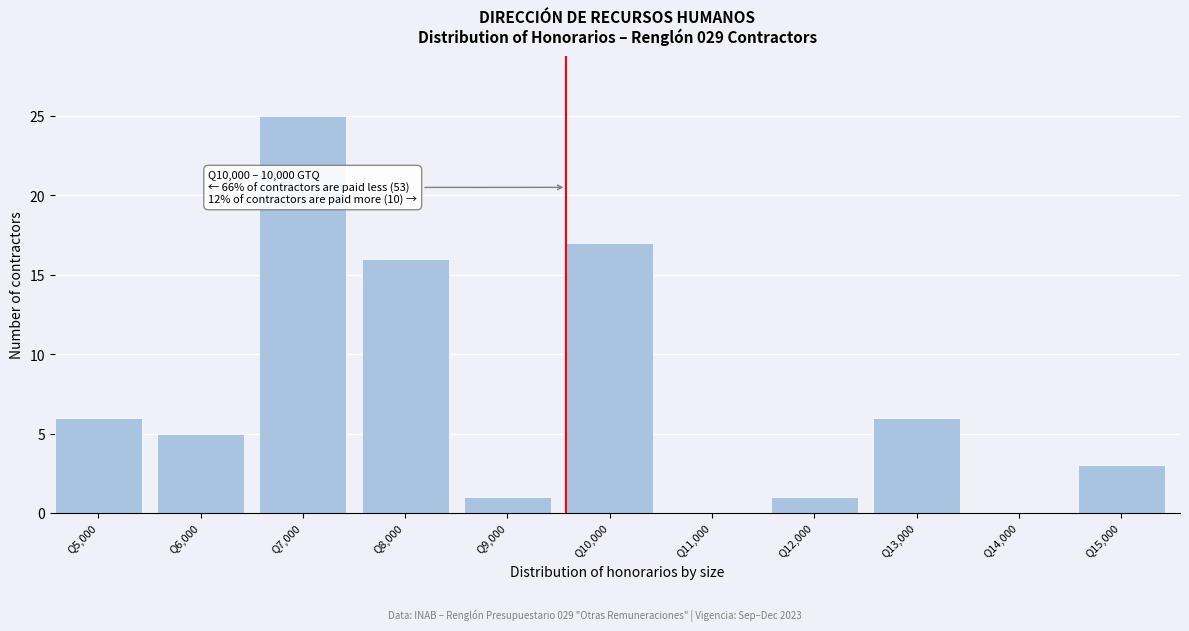

Reading right to left, transcribe all the data shown in this chart.

Q15,000=3	Q14,000=0	Q13,000=6	Q12,000=1	Q11,000=0	Q10,000=17	Q9,000=1	Q8,000=16	Q7,000=25	Q6,000=5	Q5,000=6